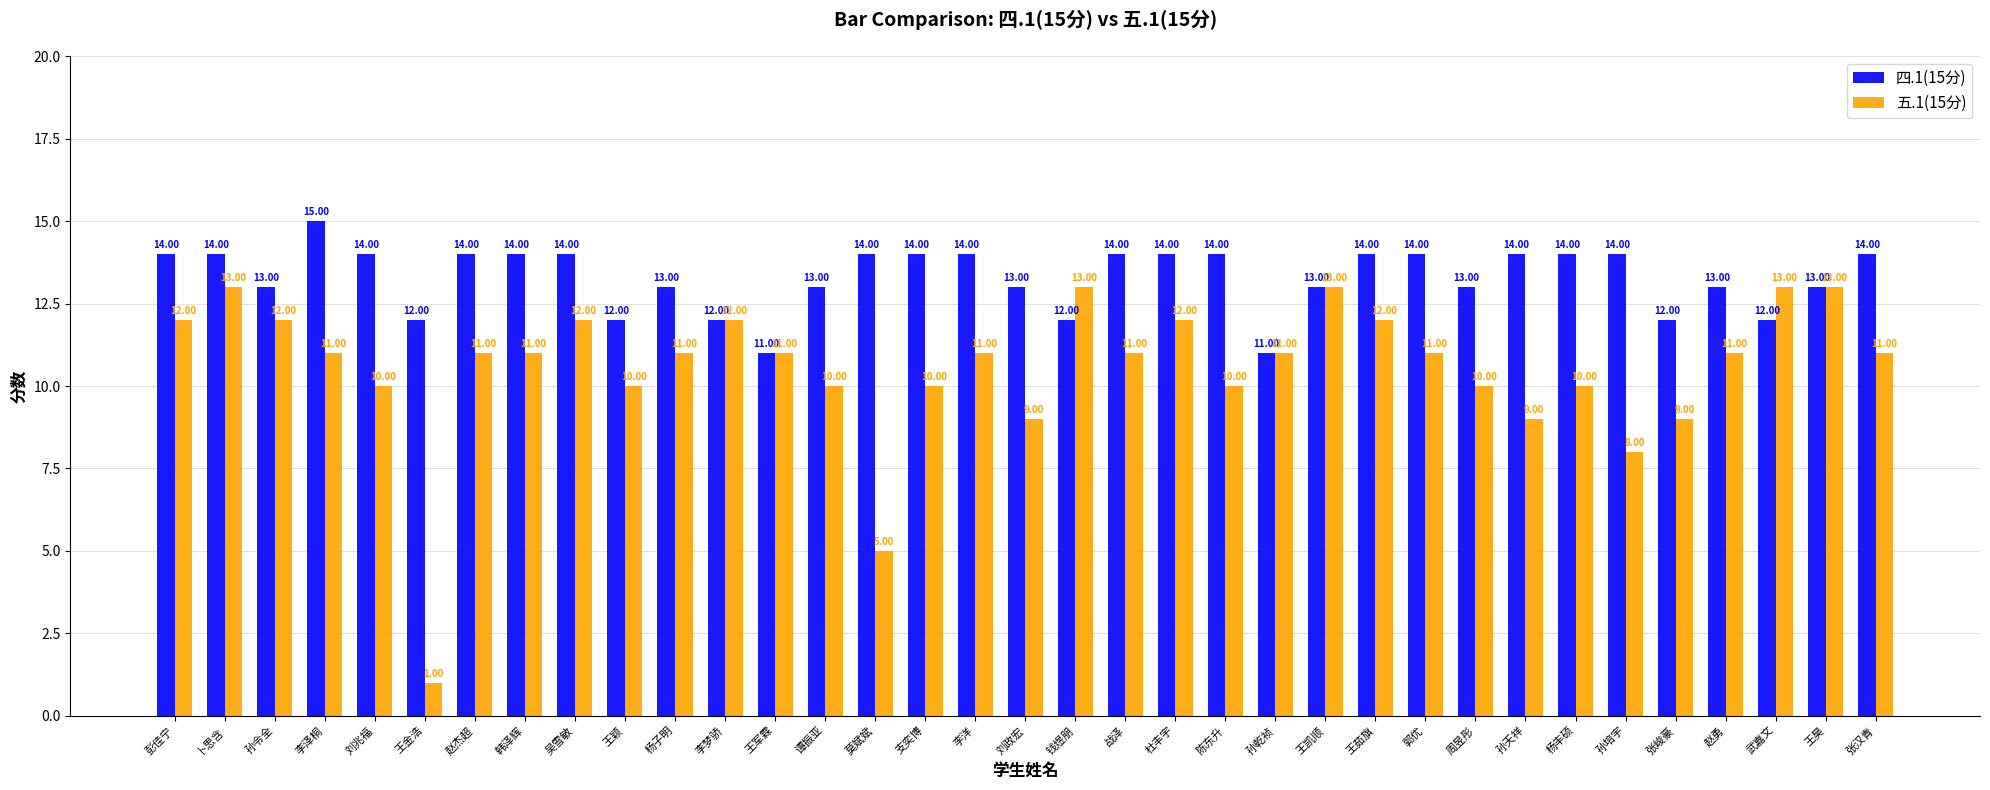

What is the label of the 14th bar from the right?

陈东升